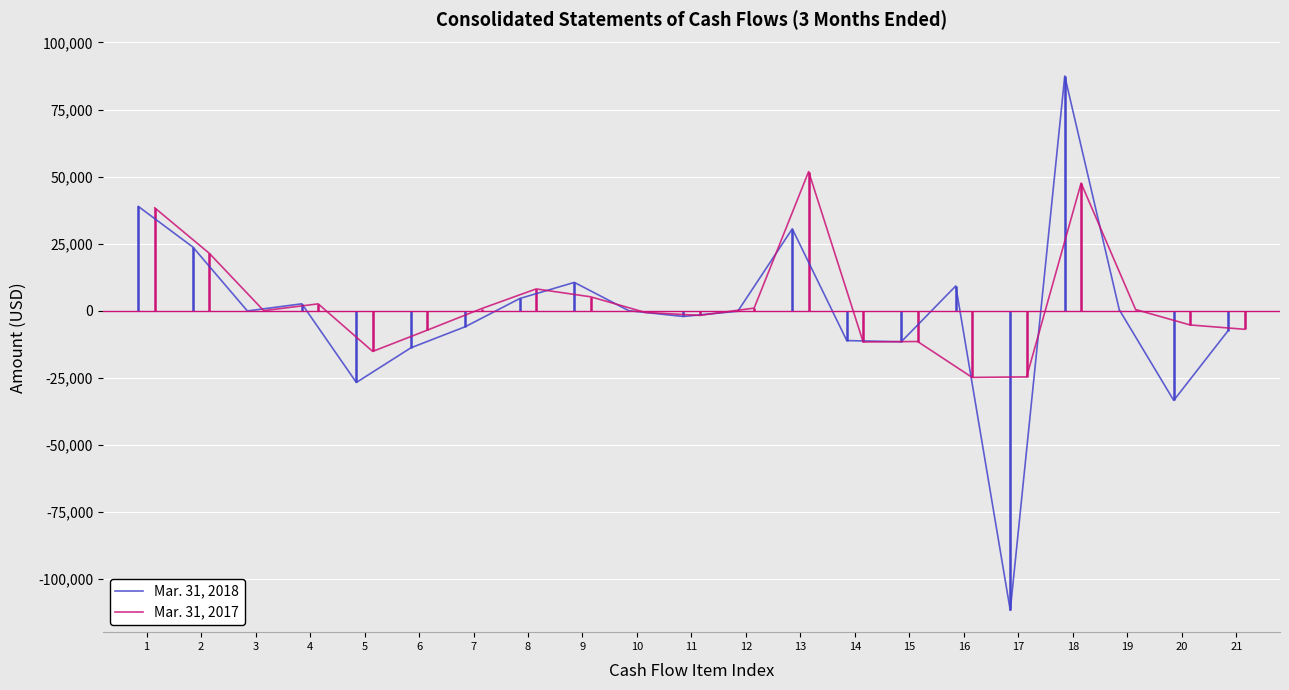

What is the sum of the Mar. 31, 2017 values at 13 and 1?

90139